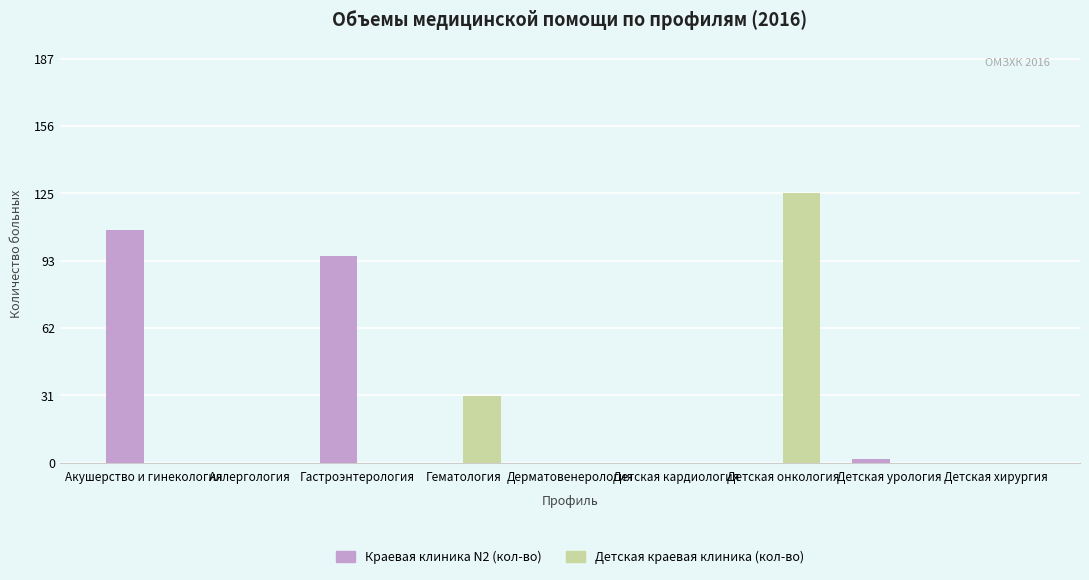

How many series are shown in this chart?

2